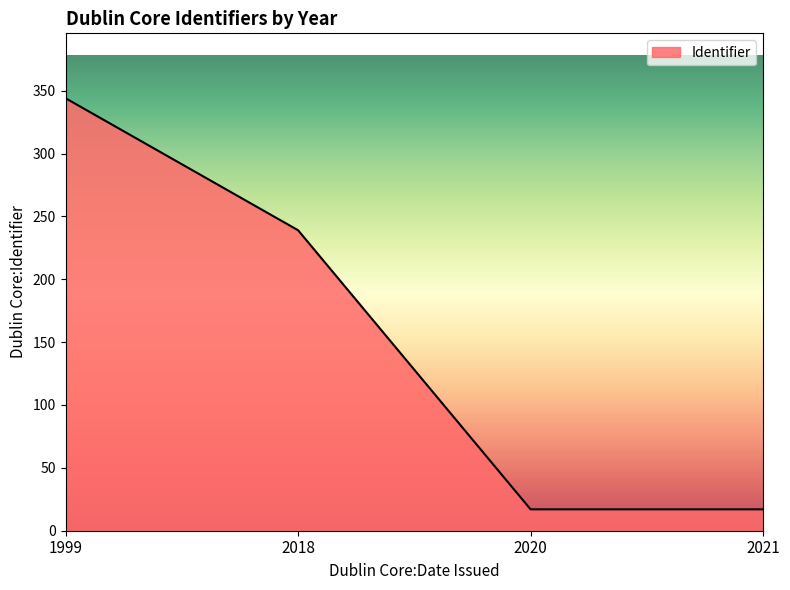

How many values are below 239?

2